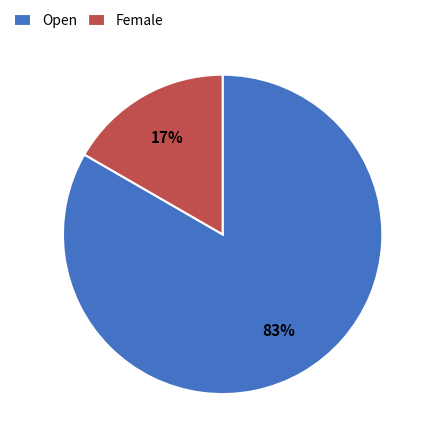

To the nearest percent, what percentage of the pie is Open?

83%